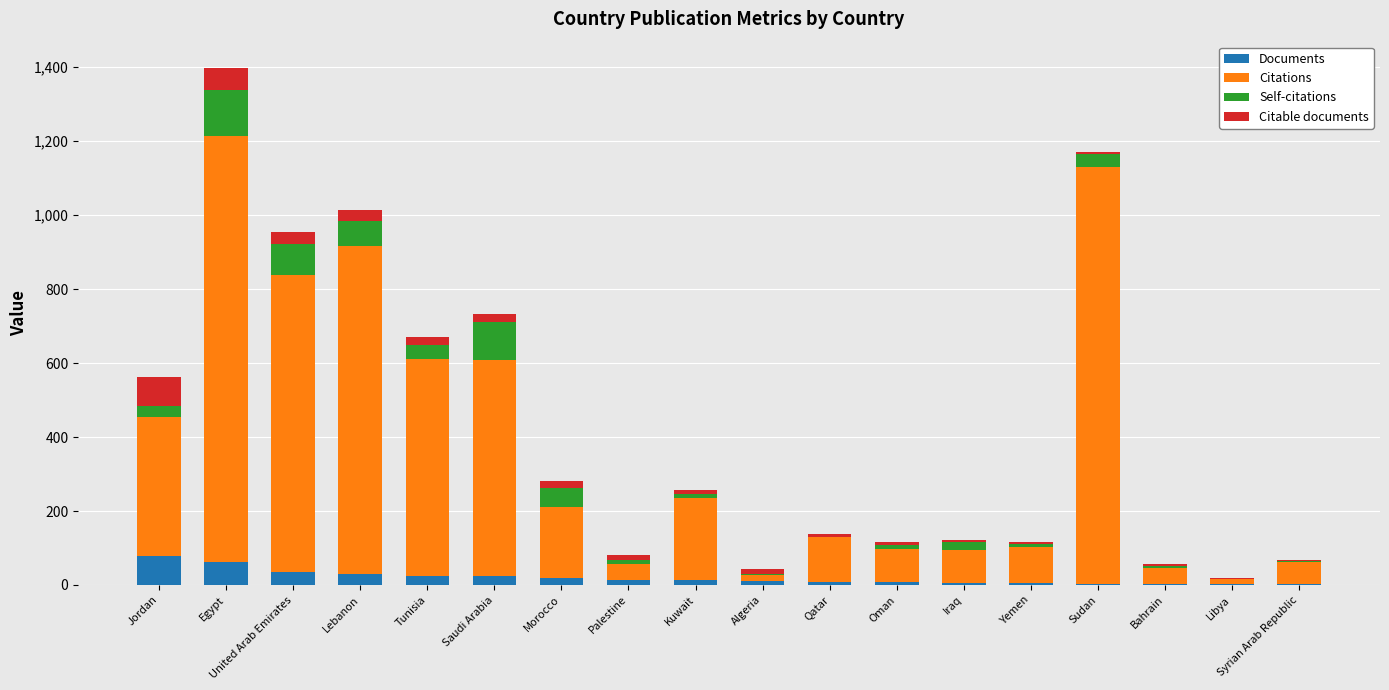

At which category is the sum across all series the highest?

Egypt